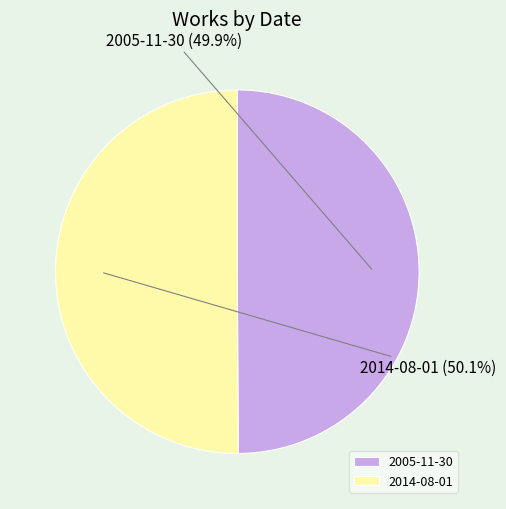

Do 2014-08-01 and 2005-11-30 together represent more than half of the pie?

Yes